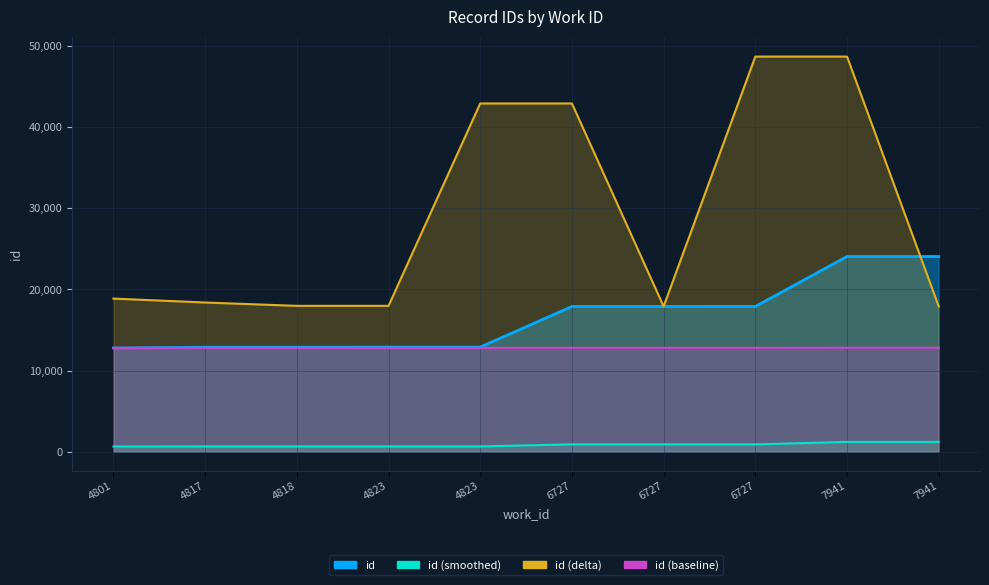

True or false: there are more than 0 points higher than both neighbors.

False